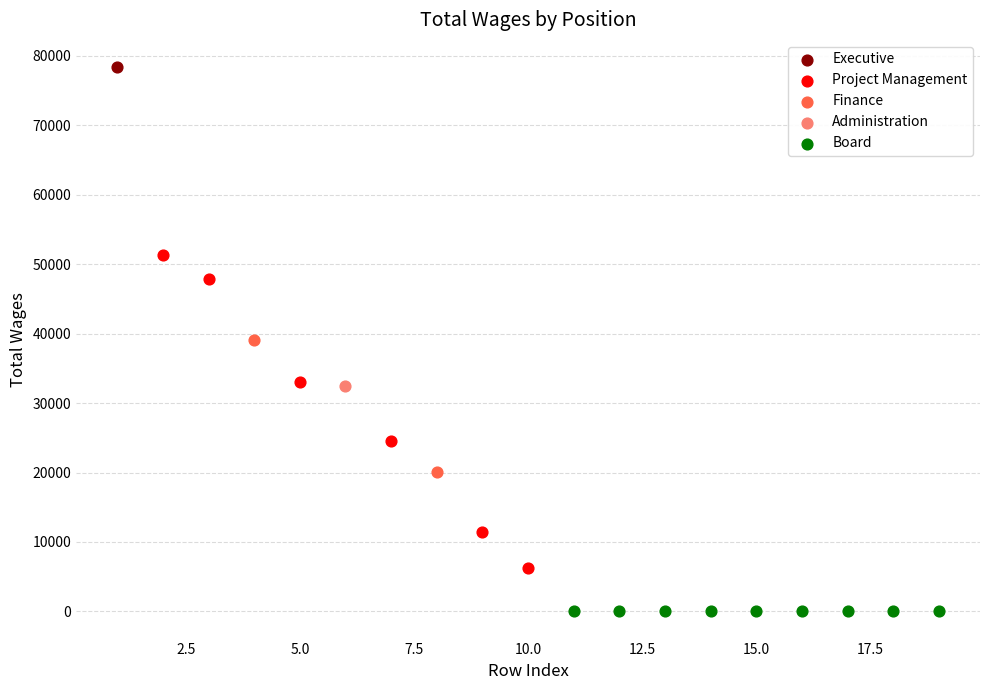

What are all the series names shown in the legend?

Executive, Project Management, Finance, Administration, Board